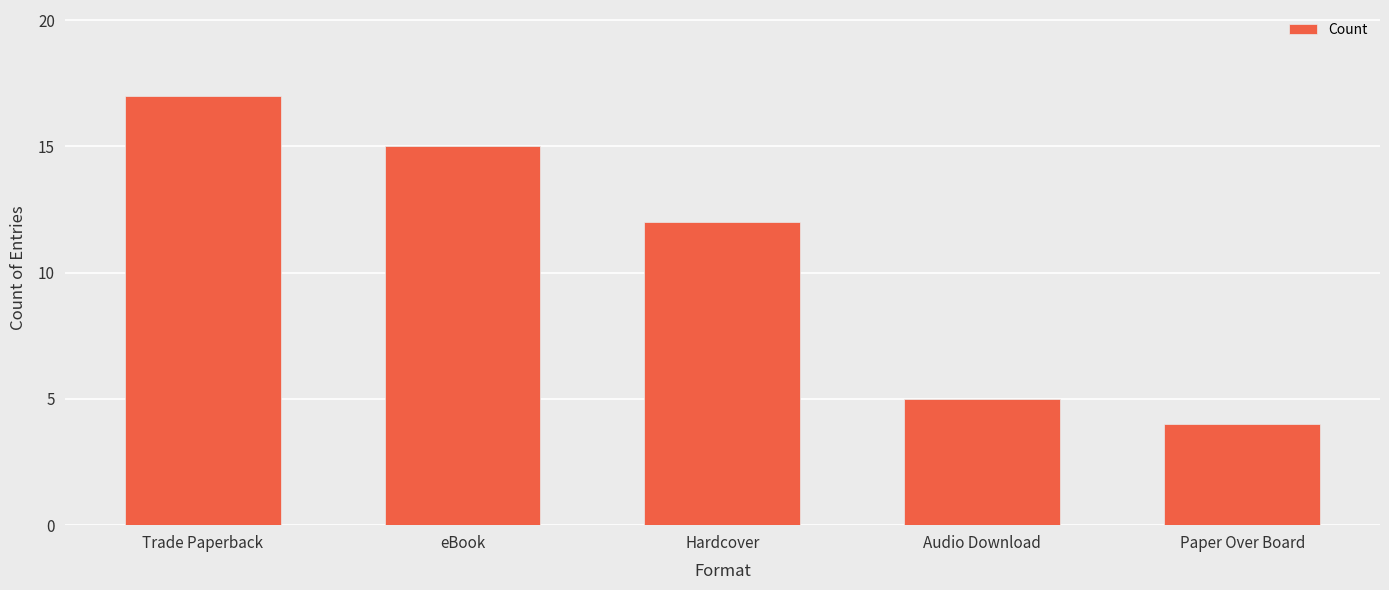

Approximately how many times larger is the value at Hardcover compared to Trade Paperback?

0.7